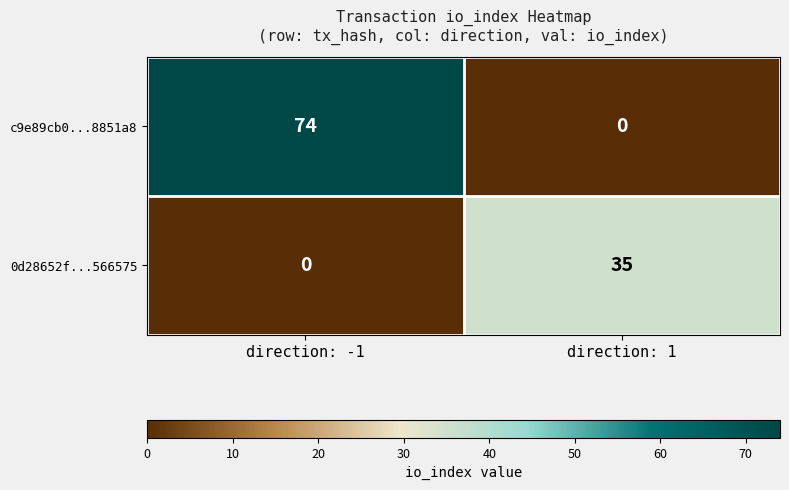

Which series has the widest spread of values?

c9e89cb0...8851a8